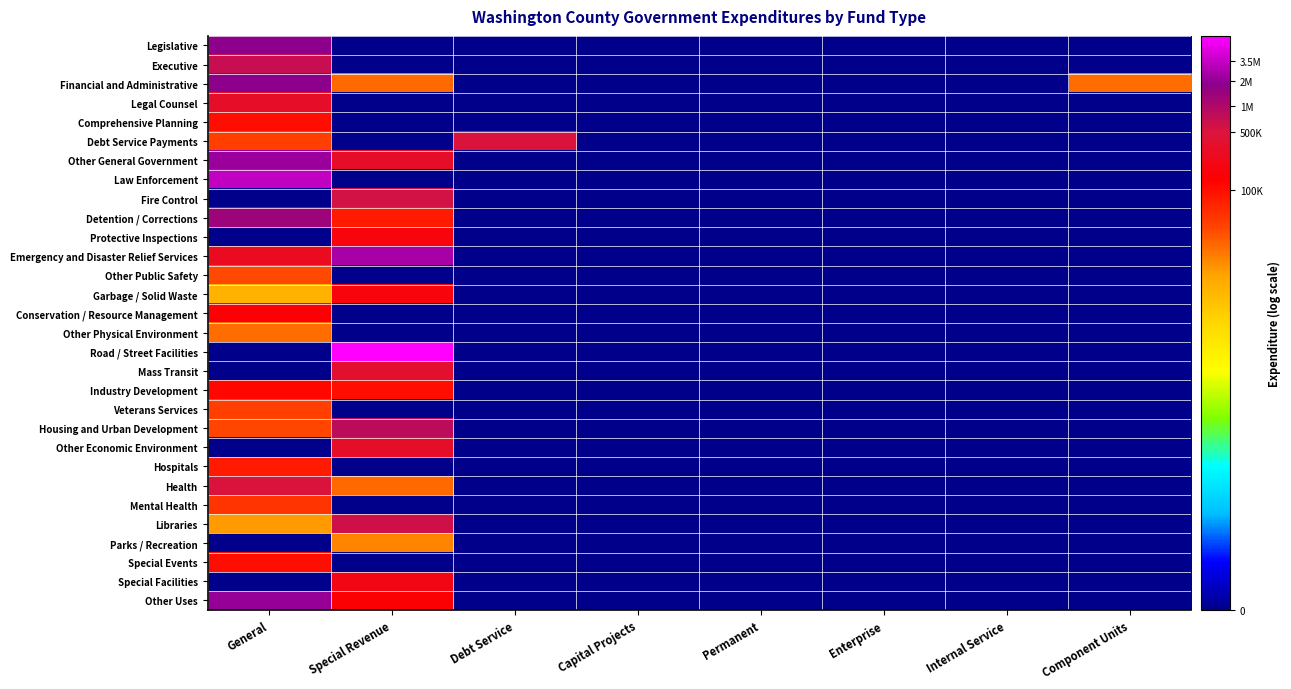

Reading left to right, list all the values displayed in this chart.

Legislative: General=14.4	Special Revenue=0.0	Debt Service=0.0	Capital Projects=0.0	Permanent=0.0	Enterprise=0.0	Internal Service=0.0	Component Units=0.0
Executive: General=13.5	Special Revenue=0.0	Debt Service=0.0	Capital Projects=0.0	Permanent=0.0	Enterprise=0.0	Internal Service=0.0	Component Units=0.0
Financial and Administrative: General=14.4	Special Revenue=10.0	Debt Service=0.0	Capital Projects=0.0	Permanent=0.0	Enterprise=0.0	Internal Service=0.0	Component Units=10.0
Legal Counsel: General=12.7	Special Revenue=0.0	Debt Service=0.0	Capital Projects=0.0	Permanent=0.0	Enterprise=0.0	Internal Service=0.0	Component Units=0.0
Comprehensive Planning: General=11.6	Special Revenue=0.0	Debt Service=0.0	Capital Projects=0.0	Permanent=0.0	Enterprise=0.0	Internal Service=0.0	Component Units=0.0
Debt Service Payments: General=10.6	Special Revenue=0.0	Debt Service=13.1	Capital Projects=0.0	Permanent=0.0	Enterprise=0.0	Internal Service=0.0	Component Units=0.0
Other General Government: General=14.6	Special Revenue=12.7	Debt Service=0.0	Capital Projects=0.0	Permanent=0.0	Enterprise=0.0	Internal Service=0.0	Component Units=0.0
Law Enforcement: General=15.0	Special Revenue=0.0	Debt Service=0.0	Capital Projects=0.0	Permanent=0.0	Enterprise=0.0	Internal Service=0.0	Component Units=0.0
Fire Control: General=0.0	Special Revenue=13.2	Debt Service=0.0	Capital Projects=0.0	Permanent=0.0	Enterprise=0.0	Internal Service=0.0	Component Units=0.0
Detention / Corrections: General=14.1	Special Revenue=11.3	Debt Service=0.0	Capital Projects=0.0	Permanent=0.0	Enterprise=0.0	Internal Service=0.0	Component Units=0.0
Protective Inspections: General=0.0	Special Revenue=12.1	Debt Service=0.0	Capital Projects=0.0	Permanent=0.0	Enterprise=0.0	Internal Service=0.0	Component Units=0.0
Emergency and Disaster Relief Services: General=12.5	Special Revenue=14.7	Debt Service=0.0	Capital Projects=0.0	Permanent=0.0	Enterprise=0.0	Internal Service=0.0	Component Units=0.0
Other Public Safety: General=10.4	Special Revenue=0.0	Debt Service=0.0	Capital Projects=0.0	Permanent=0.0	Enterprise=0.0	Internal Service=0.0	Component Units=0.0
Garbage / Solid Waste: General=8.8	Special Revenue=12.1	Debt Service=0.0	Capital Projects=0.0	Permanent=0.0	Enterprise=0.0	Internal Service=0.0	Component Units=0.0
Conservation / Resource Management: General=11.9	Special Revenue=0.0	Debt Service=0.0	Capital Projects=0.0	Permanent=0.0	Enterprise=0.0	Internal Service=0.0	Component Units=0.0
Other Physical Environment: General=9.9	Special Revenue=0.0	Debt Service=0.0	Capital Projects=0.0	Permanent=0.0	Enterprise=0.0	Internal Service=0.0	Component Units=0.0
Road / Street Facilities: General=0.0	Special Revenue=15.7	Debt Service=0.0	Capital Projects=0.0	Permanent=0.0	Enterprise=0.0	Internal Service=0.0	Component Units=0.0
Mass Transit: General=0.0	Special Revenue=12.8	Debt Service=0.0	Capital Projects=0.0	Permanent=0.0	Enterprise=0.0	Internal Service=0.0	Component Units=0.0
Industry Development: General=11.7	Special Revenue=11.5	Debt Service=0.0	Capital Projects=0.0	Permanent=0.0	Enterprise=0.0	Internal Service=0.0	Component Units=0.0
Veterans Services: General=10.6	Special Revenue=0.0	Debt Service=0.0	Capital Projects=0.0	Permanent=0.0	Enterprise=0.0	Internal Service=0.0	Component Units=0.0
Housing and Urban Development: General=10.5	Special Revenue=13.6	Debt Service=0.0	Capital Projects=0.0	Permanent=0.0	Enterprise=0.0	Internal Service=0.0	Component Units=0.0
Other Economic Environment: General=0.0	Special Revenue=12.7	Debt Service=0.0	Capital Projects=0.0	Permanent=0.0	Enterprise=0.0	Internal Service=0.0	Component Units=0.0
Hospitals: General=11.3	Special Revenue=0.0	Debt Service=0.0	Capital Projects=0.0	Permanent=0.0	Enterprise=0.0	Internal Service=0.0	Component Units=0.0
Health: General=13.1	Special Revenue=10.0	Debt Service=0.0	Capital Projects=0.0	Permanent=0.0	Enterprise=0.0	Internal Service=0.0	Component Units=0.0
Mental Health: General=10.8	Special Revenue=0.0	Debt Service=0.0	Capital Projects=0.0	Permanent=0.0	Enterprise=0.0	Internal Service=0.0	Component Units=0.0
Libraries: General=9.3	Special Revenue=13.3	Debt Service=0.0	Capital Projects=0.0	Permanent=0.0	Enterprise=0.0	Internal Service=0.0	Component Units=0.0
Parks / Recreation: General=0.0	Special Revenue=9.6	Debt Service=0.0	Capital Projects=0.0	Permanent=0.0	Enterprise=0.0	Internal Service=0.0	Component Units=0.0
Special Events: General=11.5	Special Revenue=0.0	Debt Service=0.0	Capital Projects=0.0	Permanent=0.0	Enterprise=0.0	Internal Service=0.0	Component Units=0.0
Special Facilities: General=0.0	Special Revenue=12.2	Debt Service=0.0	Capital Projects=0.0	Permanent=0.0	Enterprise=0.0	Internal Service=0.0	Component Units=0.0
Other Uses: General=14.5	Special Revenue=11.9	Debt Service=0.0	Capital Projects=0.0	Permanent=0.0	Enterprise=0.0	Internal Service=0.0	Component Units=0.0